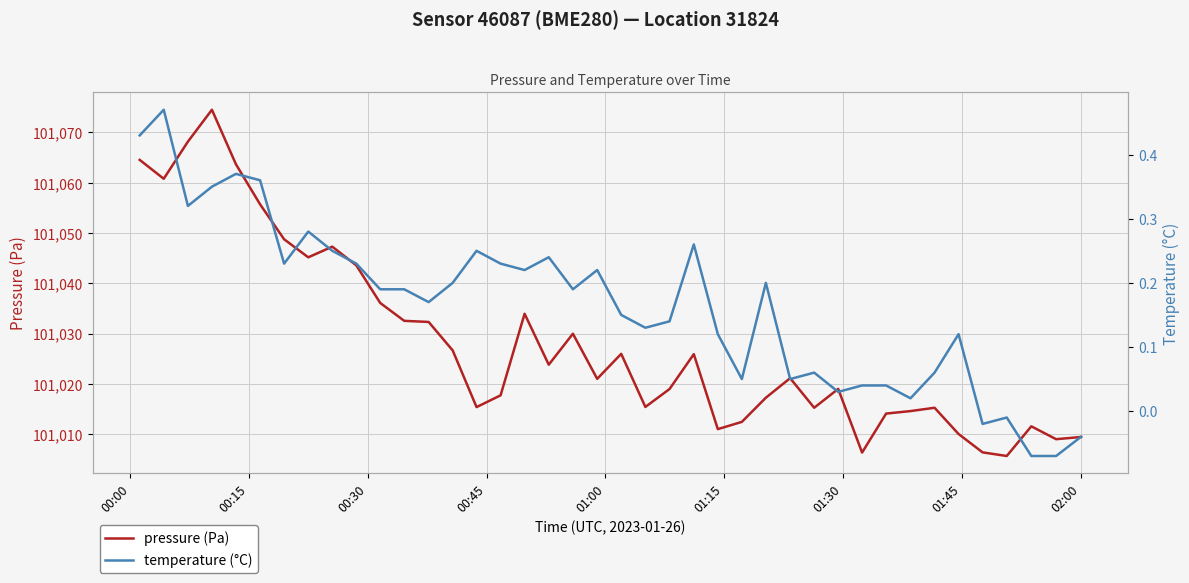

Rank the series by their maximum value, from lowest to highest.

temperature (°C), pressure (Pa)